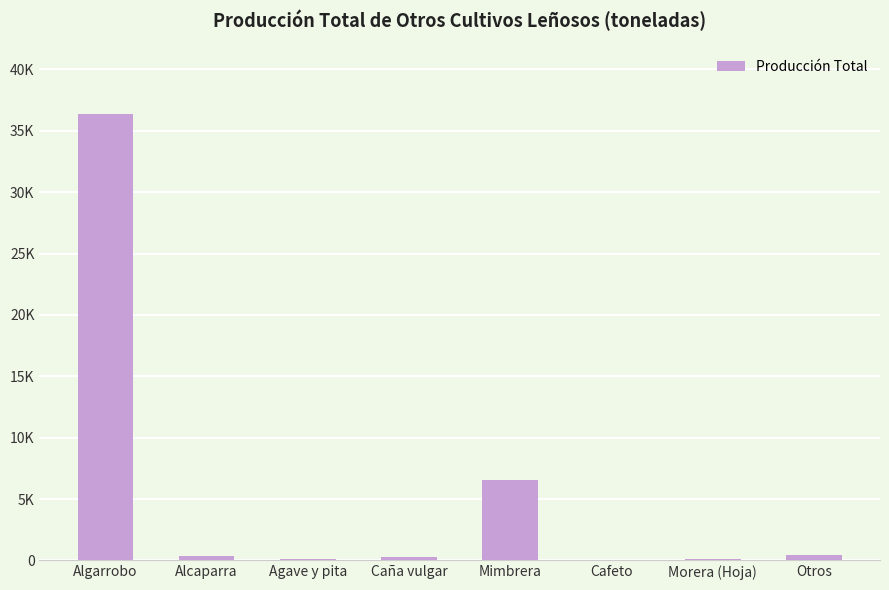

Reading left to right, list all the values displayed in this chart.

36368	354	127	239	6512	12	116	420